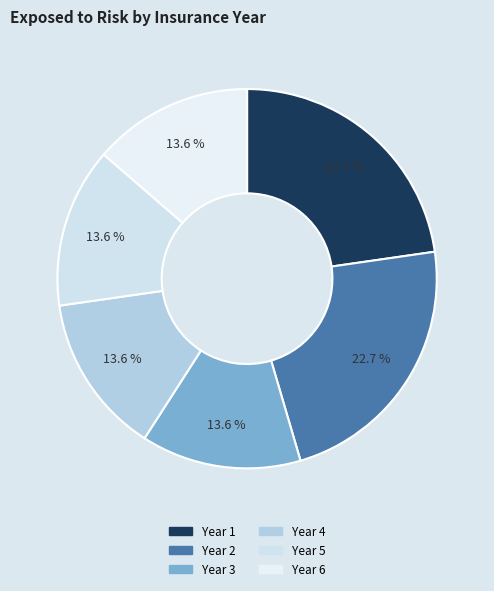

Does any single category account for the majority?

No